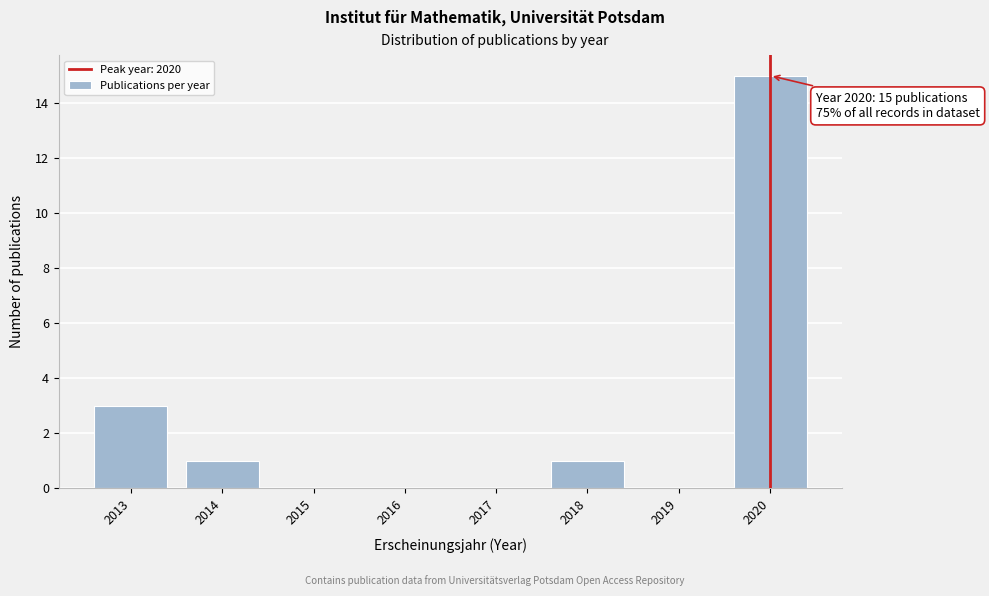

Over which range of the x-axis is the bar tallest?

2019.5 to 2020.5